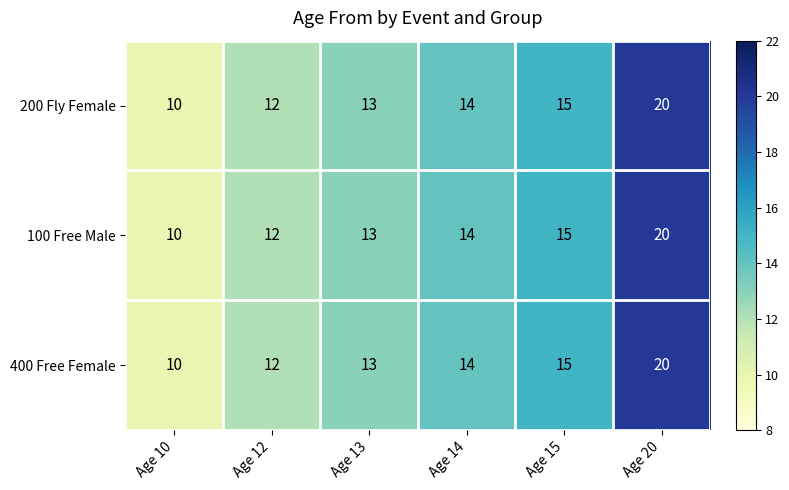

The value of 400 Free Female at Age 14 is 3. True or false?

False